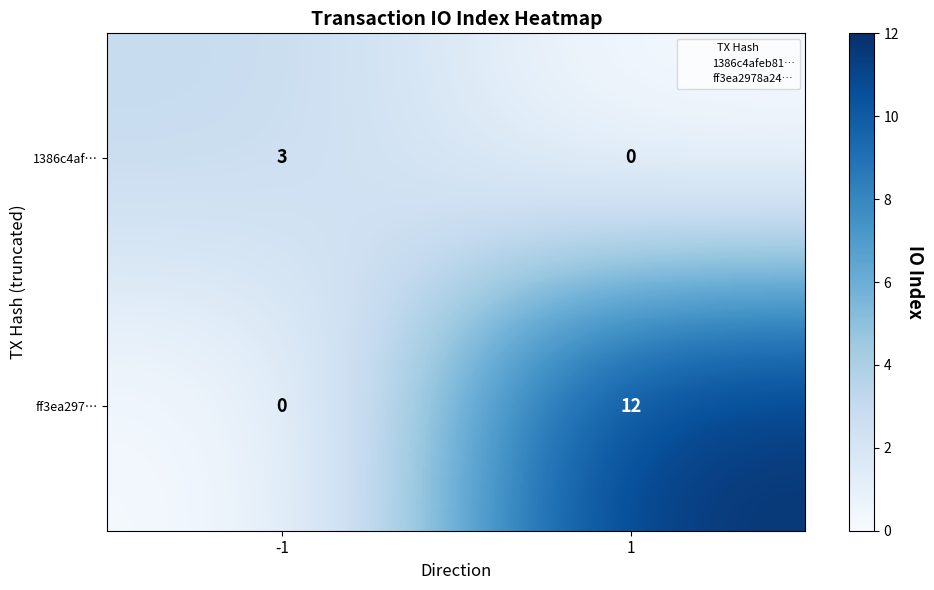

How many distinct data groups are displayed?

2